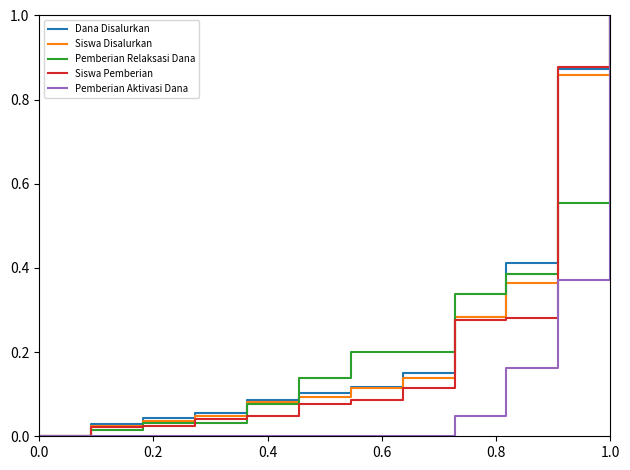

What is the highest value of the Siswa Pemberian series?

1.0